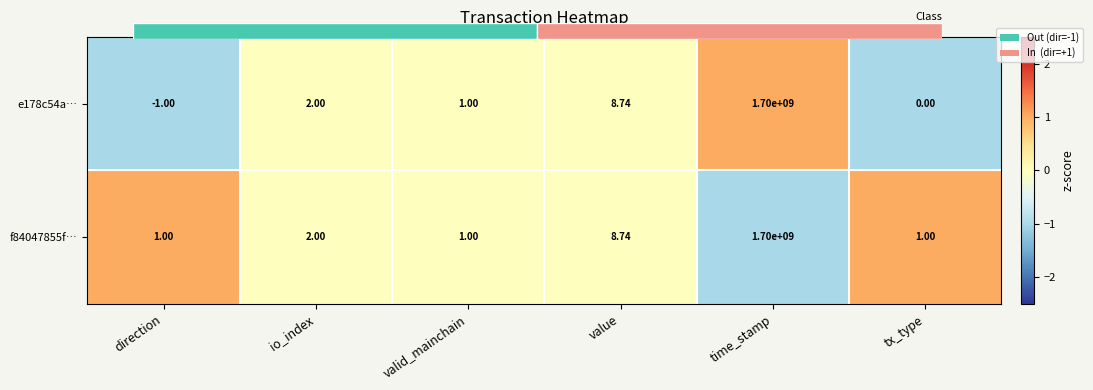

How many distinct data groups are displayed?

2